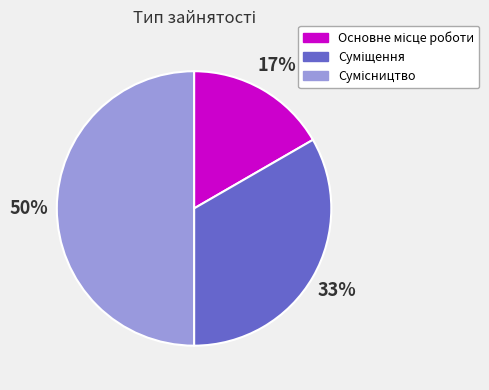

To the nearest percent, what is the average slice percentage?

33%